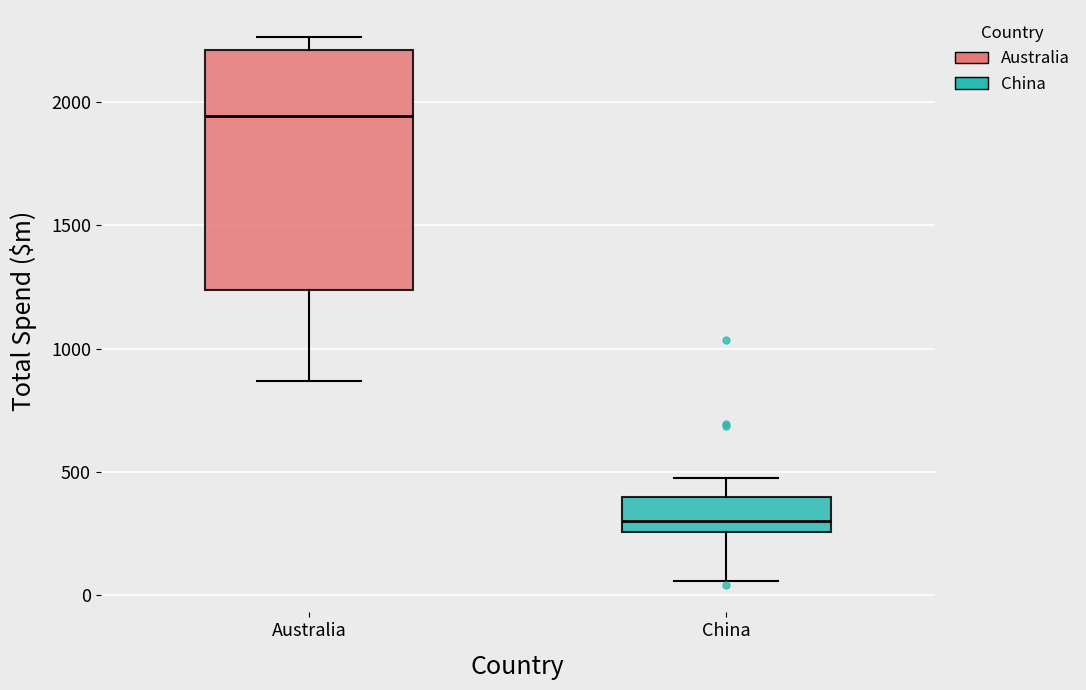

Reading left to right, read every box against the y-axis: the position of its median line, the range the box covers, and the ends of its whiskers. The values are not printed on the chart, so give them approximately, as read against the axis.

Australia: median 1950, box 1250 to 2200, whiskers 850 to 2250
China: median 300, box 250 to 400, whiskers 50 to 500